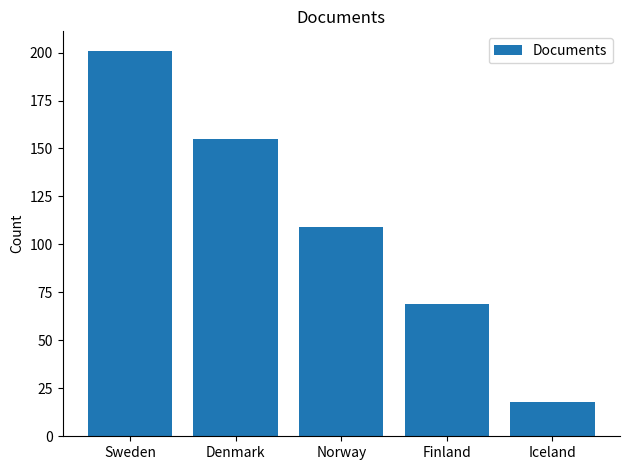

Is it true that the value at Denmark is 155?

True